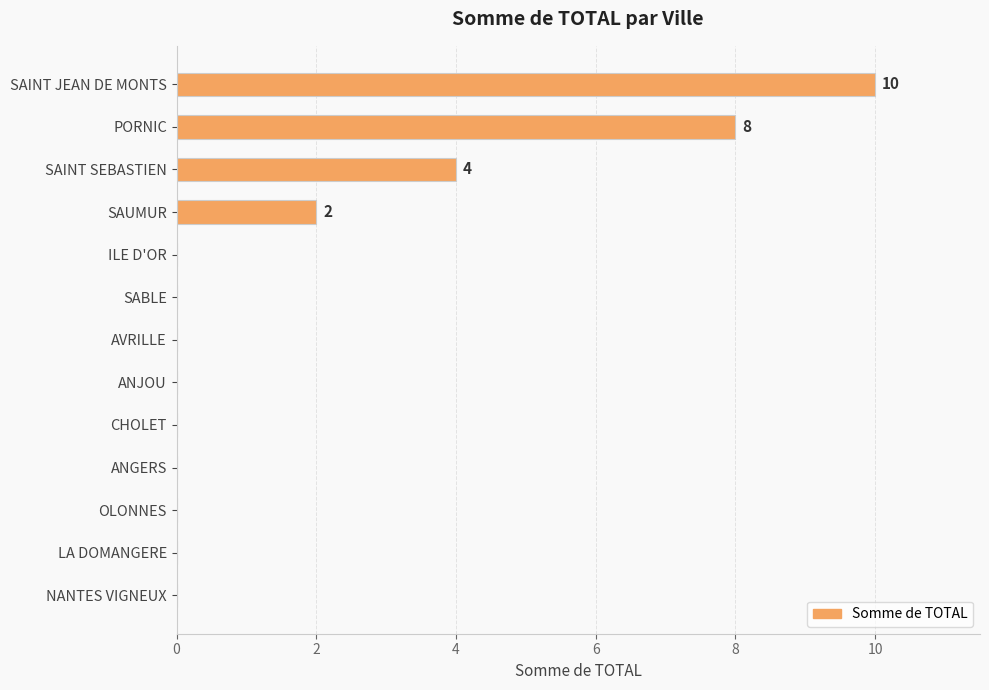

The chart shows a value of 0 at OLONNES. True or false?

True